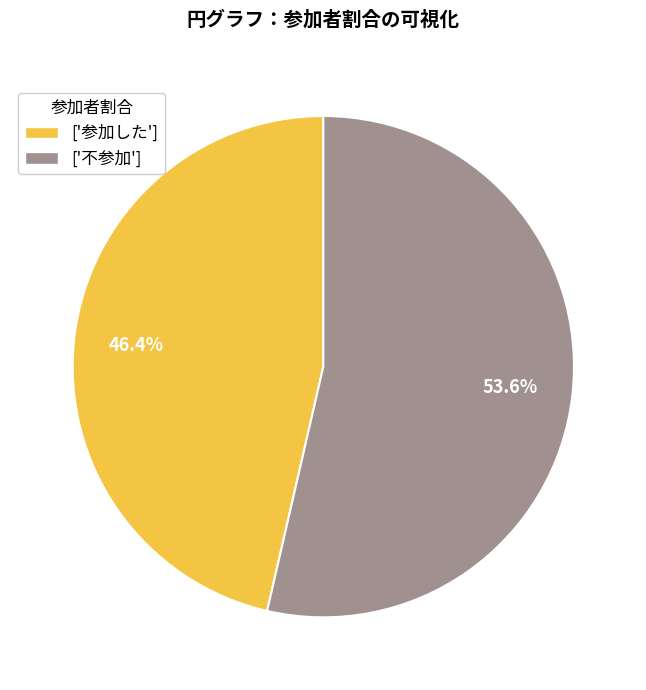

What percentage do ['不参加'] and ['参加した'] together represent?

100.0%